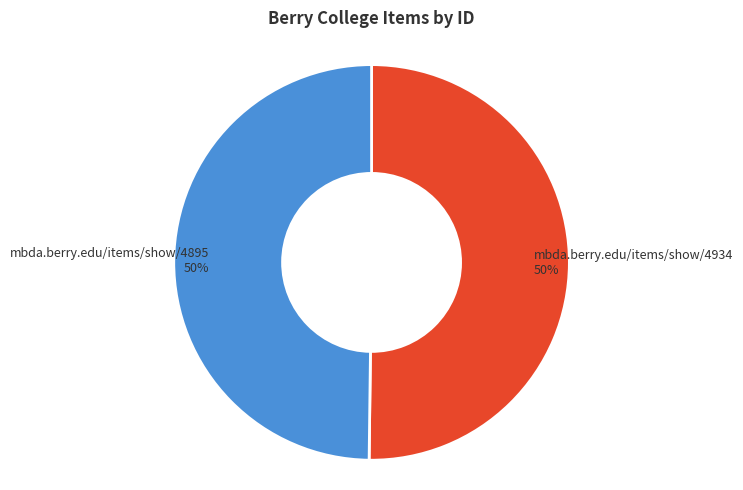

To the nearest percent, what is the average slice percentage?

50%